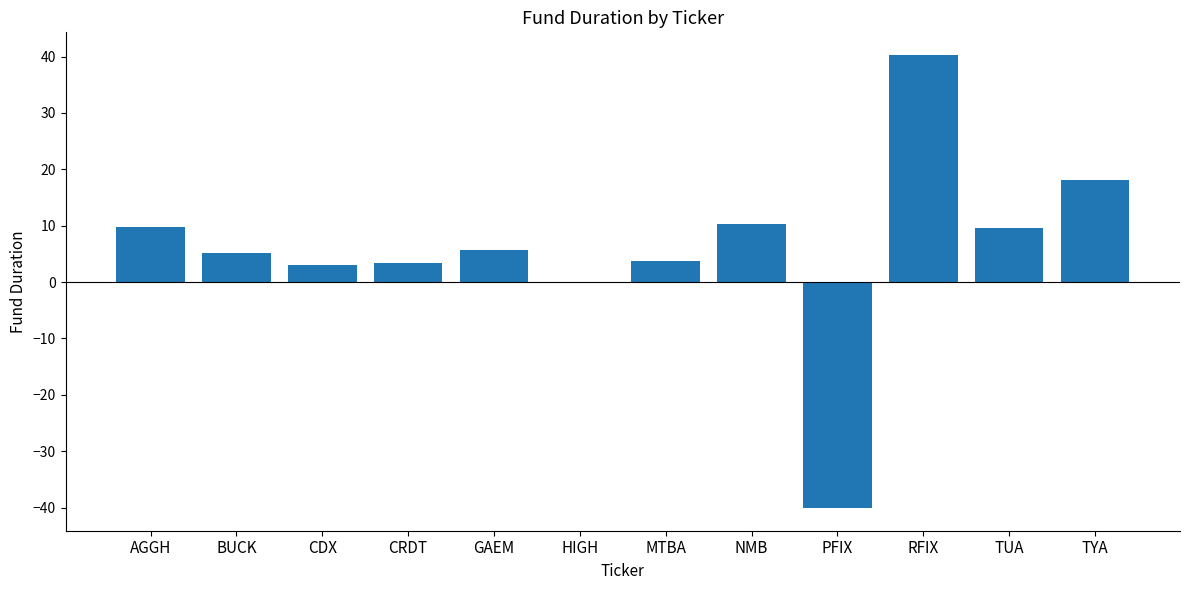

How many distinct data groups are displayed?

1